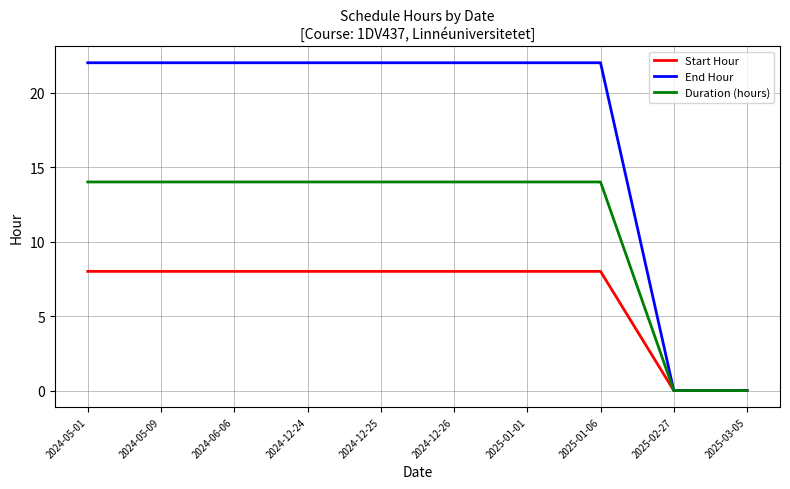

What is the maximum value for End Hour?

22